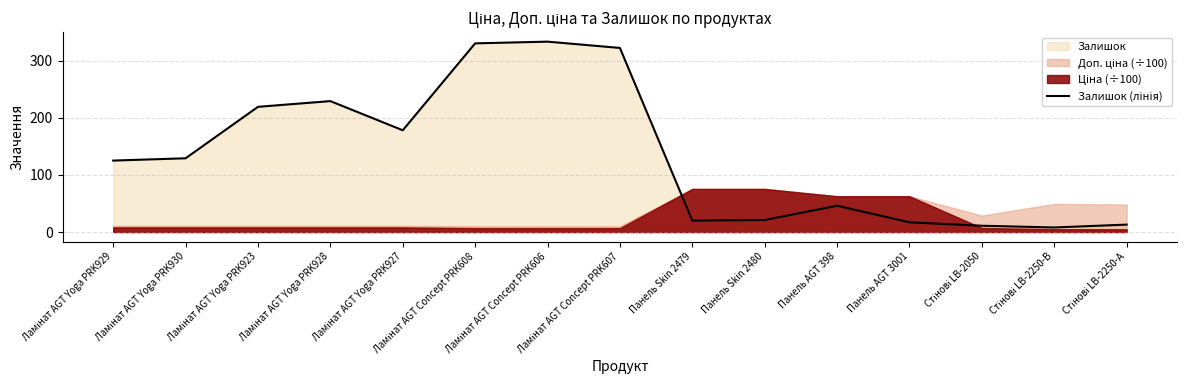

List the labels in order of value, largest first.

Ламінат AGT Concept PRK606, Ламінат AGT Concept PRK608, Ламінат AGT Concept PRK607, Ламінат AGT Yoga PRK928, Ламінат AGT Yoga PRK923, Ламінат AGT Yoga PRK927, Ламінат AGT Yoga PRK930, Ламінат AGT Yoga PRK929, Панель AGT 398, Панель Skin 2480, Панель Skin 2479, Панель AGT 3001, Стінові LB-2250-А, Стінові LB-2050, Стінові LB-2250-В